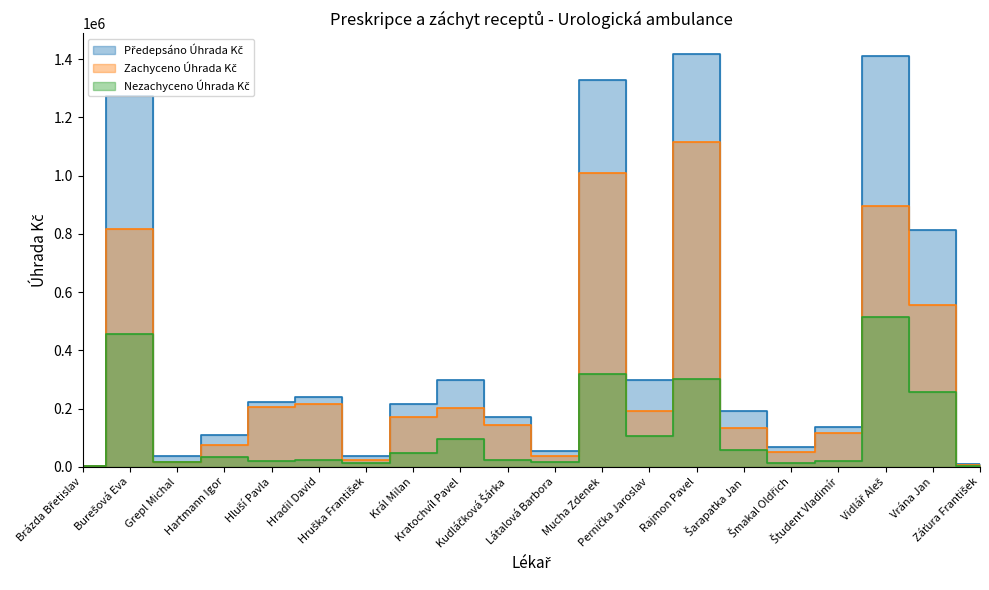

Reading left to right, extract all data points from this chart.

Předepsáno Úhrada Kč: Brázda Břetislav=3458.1	Burešová Eva=1272387.8	Grepl Michal=36588.6	Hartmann Igor=110787.3	Hluší Pavla=224370.5	Hradil David=239118.8	Hruška František=38663.4	Král Milan=216861.6	Kratochvíl Pavel=298870.3	Kudláčková Šárka=169879.4	Látalová Barbora=55512.5	Mucha Zdenek=1328953.4	Pernička Jaroslav=299874.8	Rajmon Pavel=1418390.2	Šarapatka Jan=190578.5	Šmakal Oldřich=68099.2	Študent Vladimír=137552.5	Vidlář Aleš=1412412.6	Vrána Jan=813231.7	Záťura František=8750.8
Zachyceno Úhrada Kč: Brázda Břetislav=1778.5	Burešová Eva=815725.1	Grepl Michal=18370.6	Hartmann Igor=75428.9	Hluší Pavla=205165.5	Hradil David=216861.1	Hruška František=25181.3	Král Milan=170272.6	Kratochvíl Pavel=202445.2	Kudláčková Šárka=145566.1	Látalová Barbora=37329.2	Mucha Zdenek=1008411.0	Pernička Jaroslav=193174.0	Rajmon Pavel=1115462.4	Šarapatka Jan=133707.7	Šmakal Oldřich=52987.4	Študent Vladimír=115763.7	Vidlář Aleš=896529.2	Vrána Jan=555861.4	Záťura František=7185.5
Nezachyceno Úhrada Kč: Brázda Břetislav=1679.5	Burešová Eva=456662.7	Grepl Michal=18218.0	Hartmann Igor=35358.4	Hluší Pavla=19204.9	Hradil David=22257.7	Hruška František=13482.1	Král Milan=46589.0	Kratochvíl Pavel=96425.1	Kudláčková Šárka=24313.3	Látalová Barbora=18183.2	Mucha Zdenek=320542.4	Pernička Jaroslav=106700.8	Rajmon Pavel=302927.8	Šarapatka Jan=56870.8	Šmakal Oldřich=15111.8	Študent Vladimír=21788.8	Vidlář Aleš=515883.3	Vrána Jan=257370.3	Záťura František=1565.2